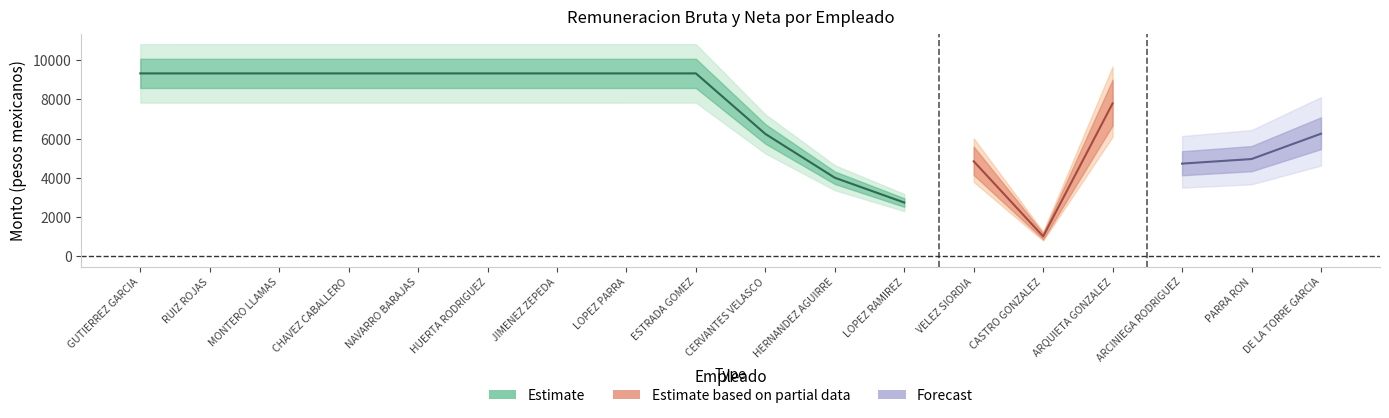

True or false: Remuneracion neta has more than 2 points higher than both neighbors.

False